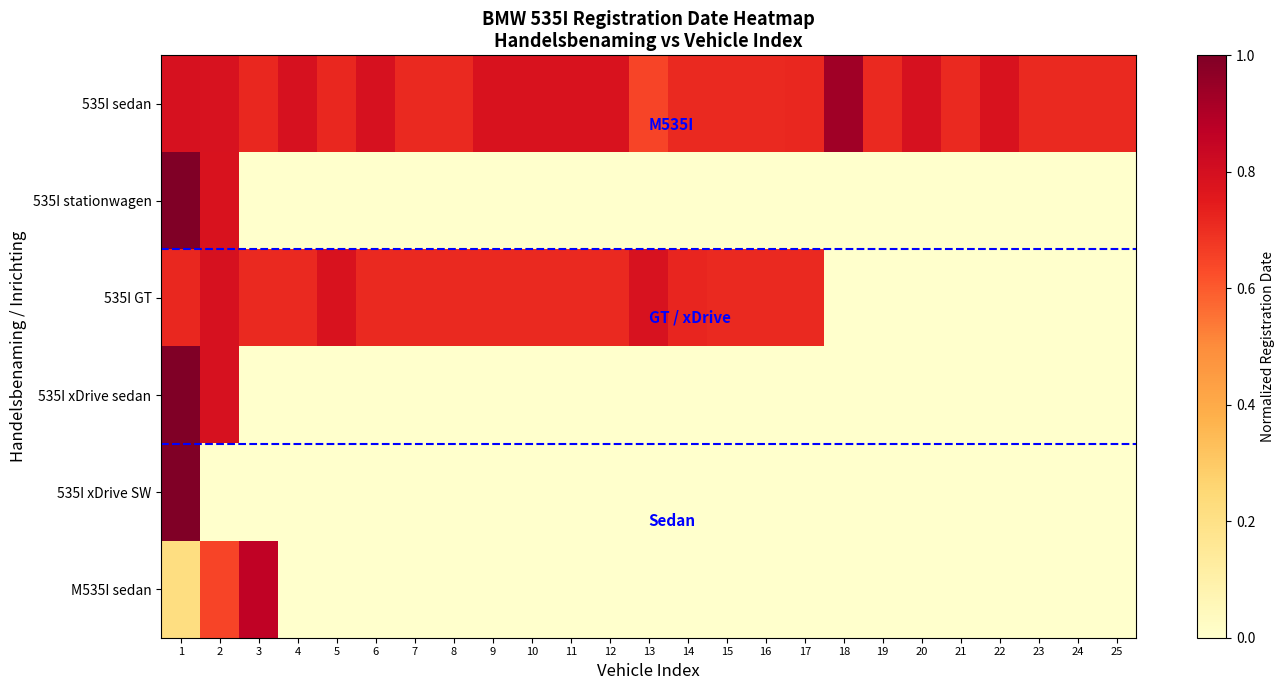

How many series are shown in this chart?

6